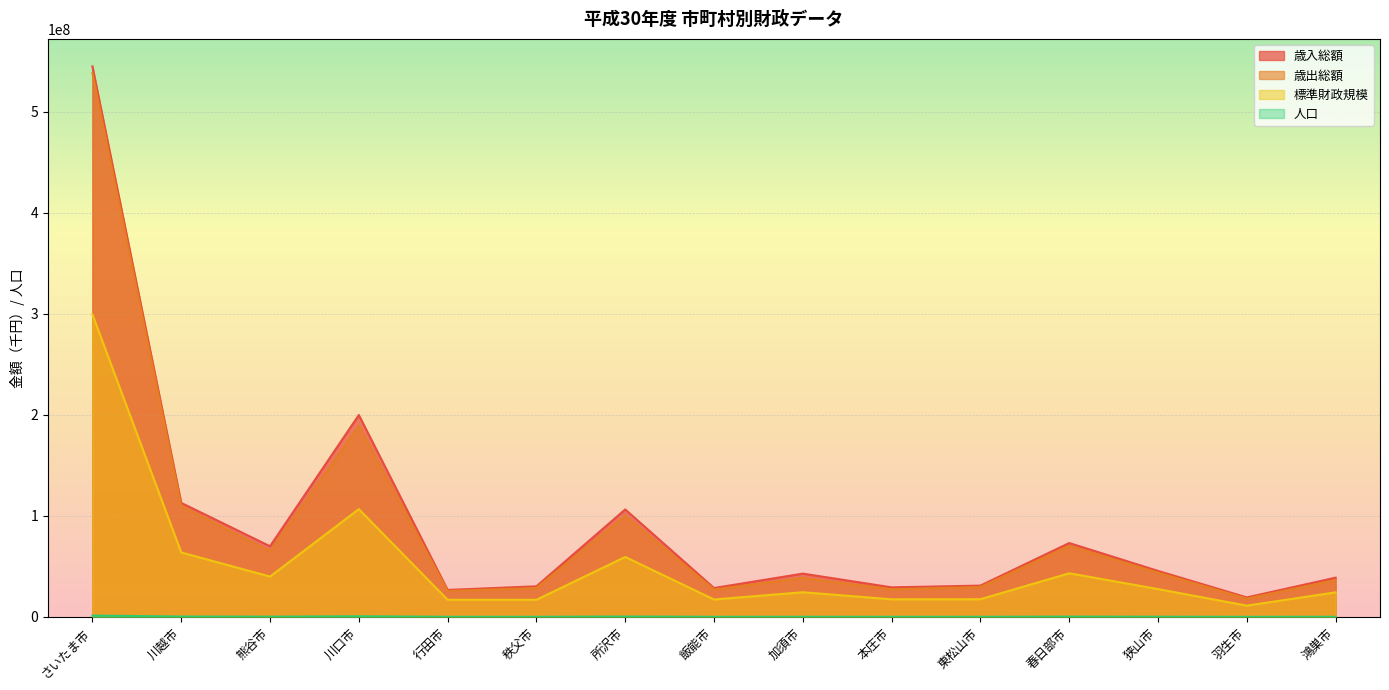

Rank the series by their maximum value, from lowest to highest.

人口, 標準財政規模, 歳出総額, 歳入総額